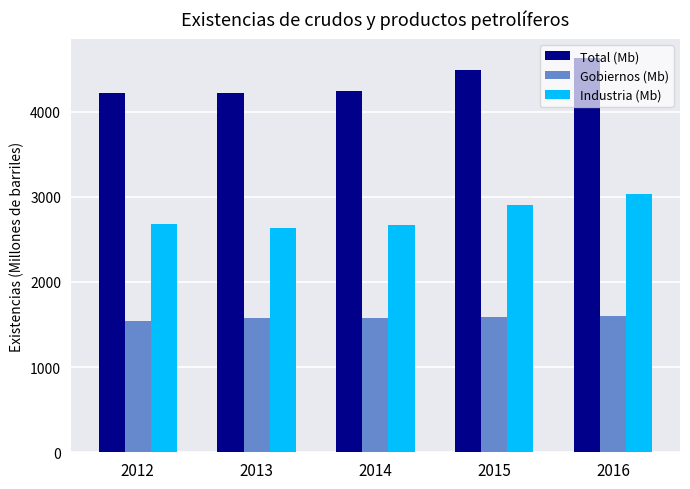

Read the Total (Mb) value at 2013.

4216.5